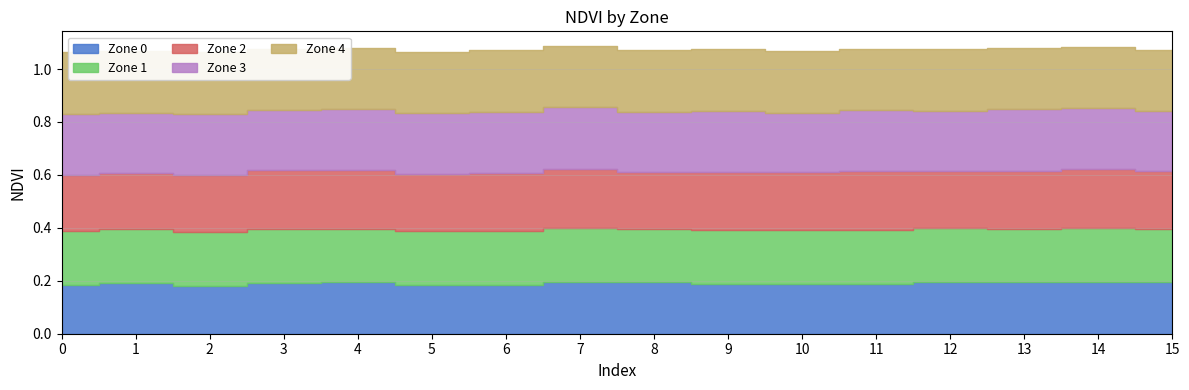

How many data points does each series have?

16